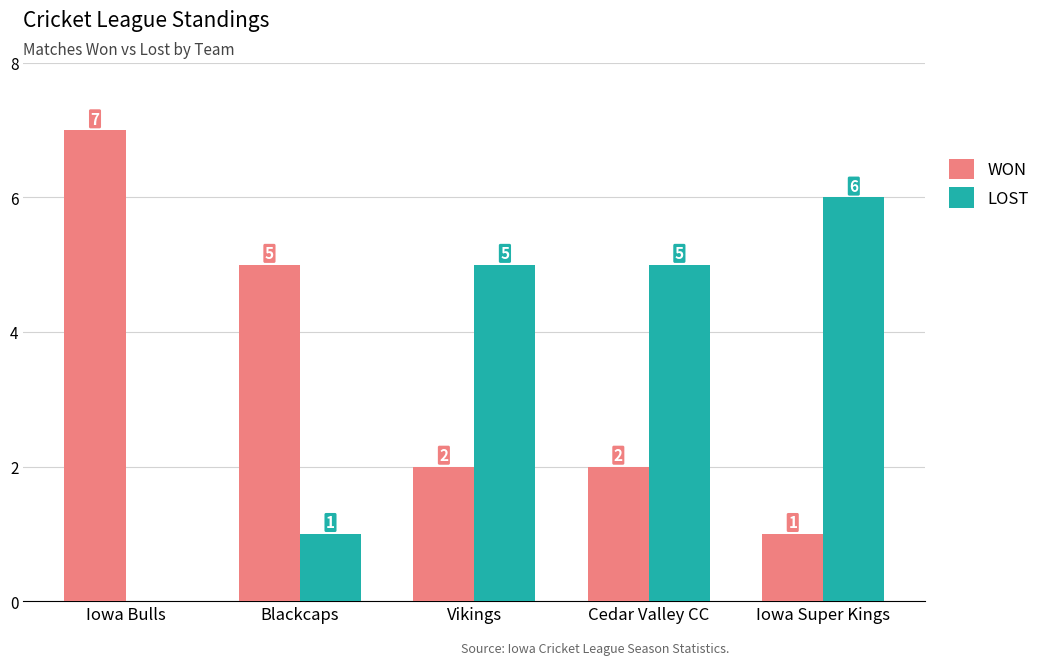

Are the bars grouped side by side (vs. stacked)?

Yes